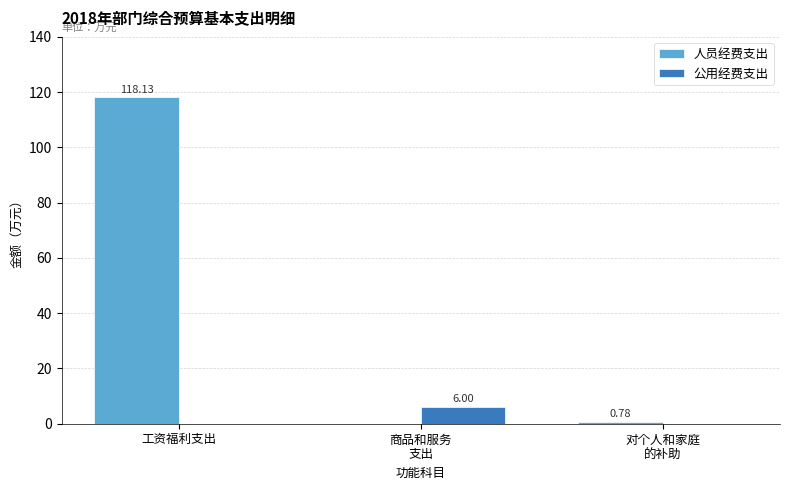

At which label does 人员经费支出 reach its peak?

工资福利支出